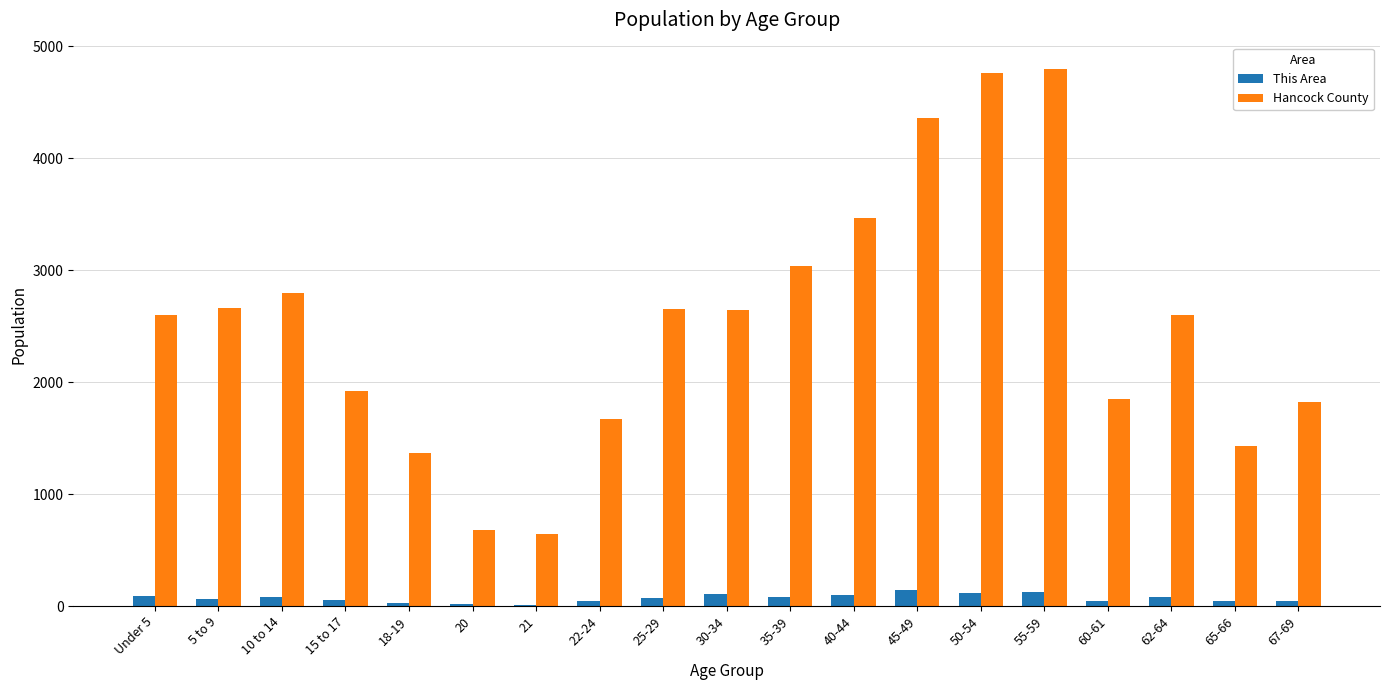

Does the chart contain stacked bars?

No